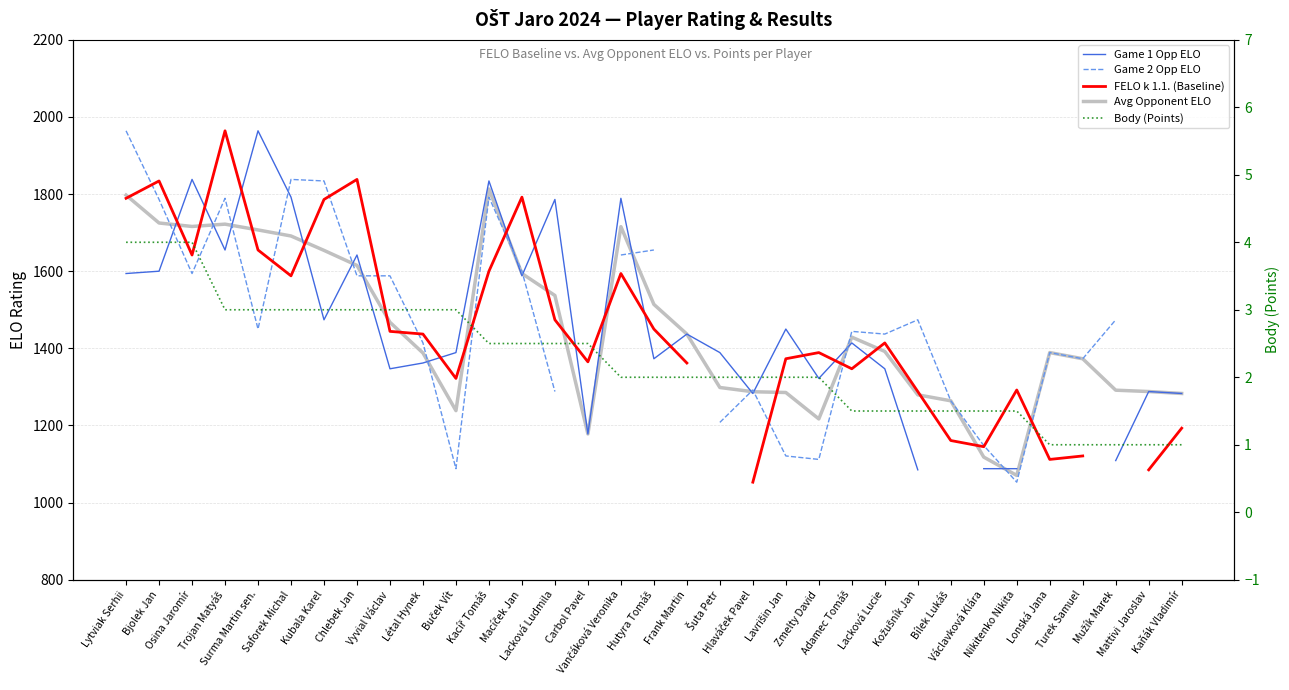

Which series has the largest total across all categories?

Avg Opponent ELO